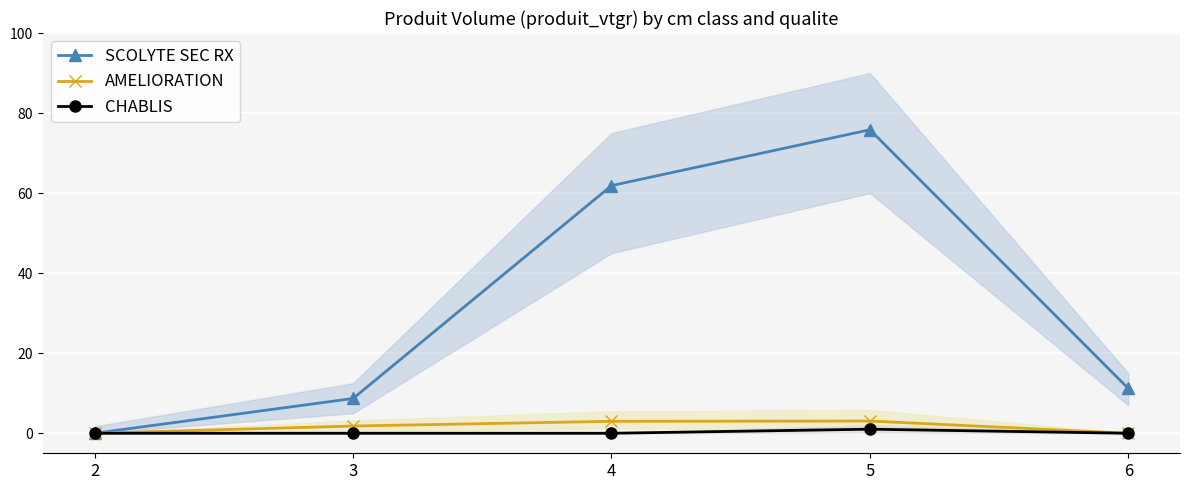

At how many categories does at least one series exceed 51?

2